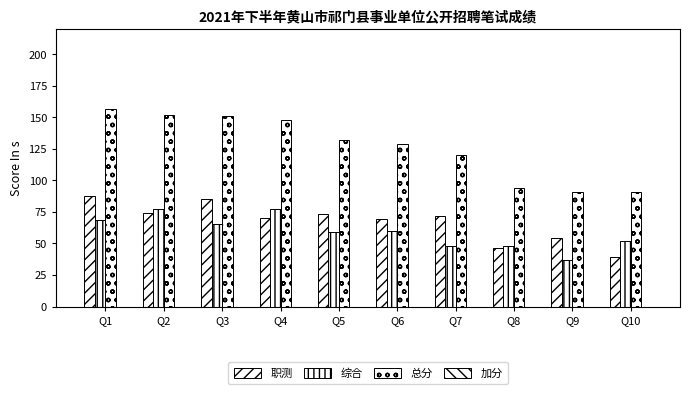

At which category is the sum across all series the highest?

Q1